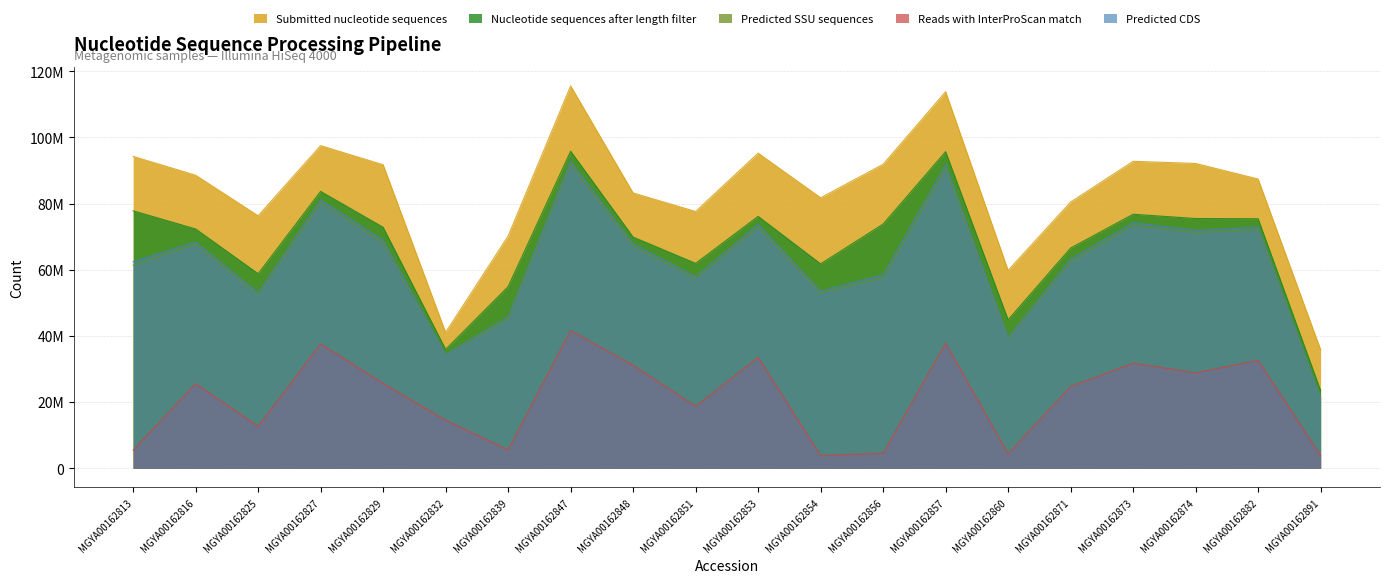

How many interior local valleys does the Submitted nucleotide sequences series have?

5